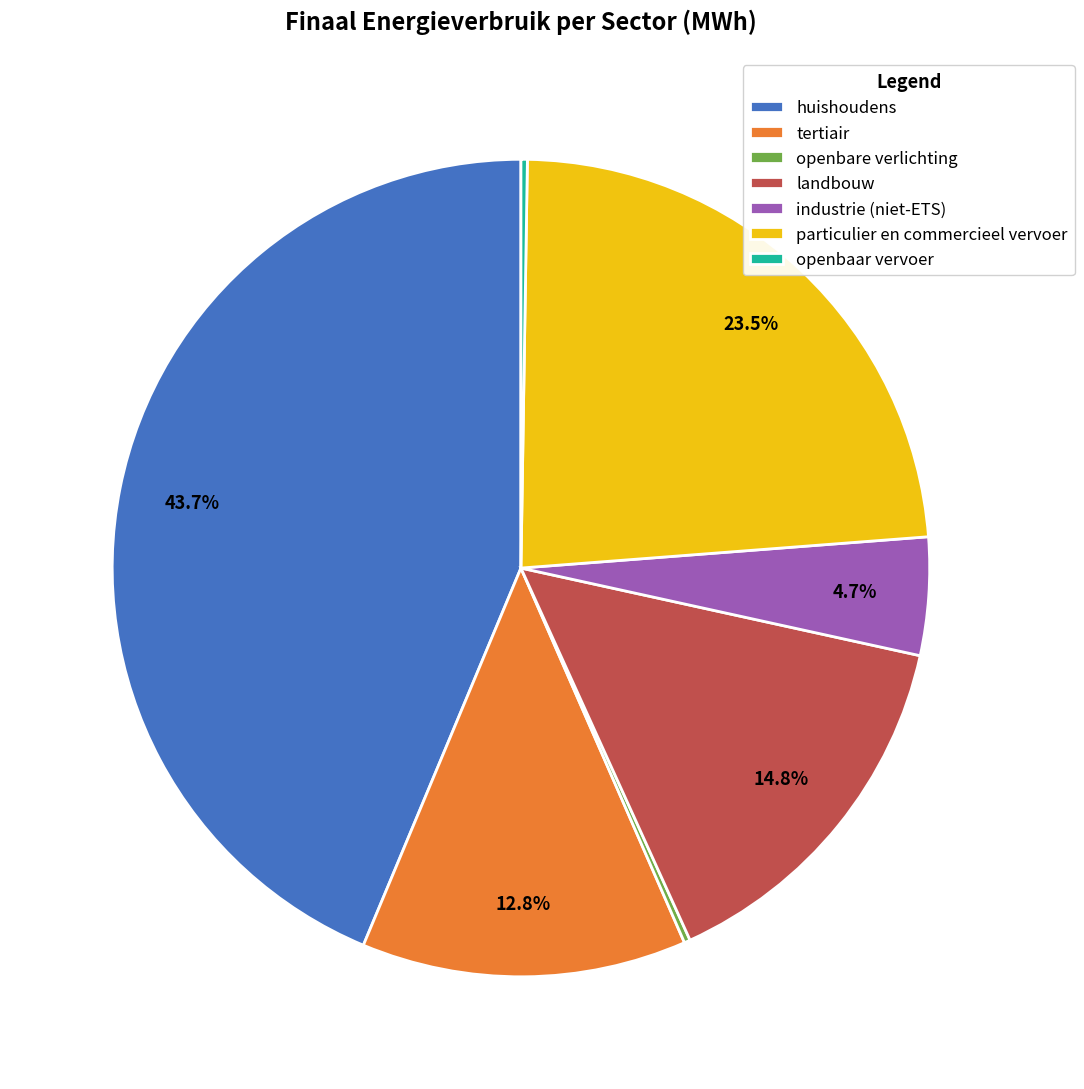

Is there a majority slice in this chart?

No